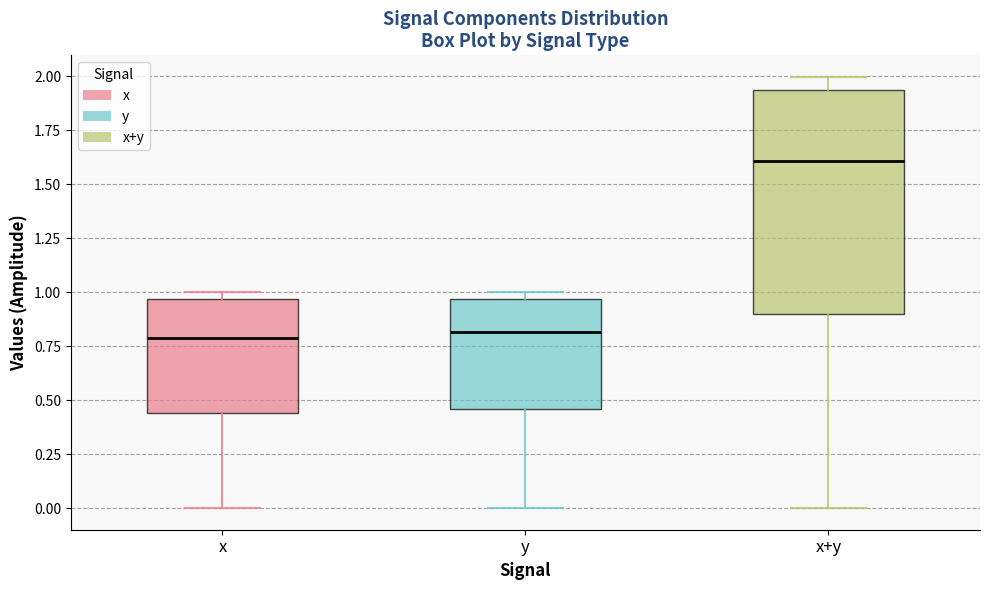

Reading left to right, transcribe this box plot: for each box, give where its median line is, the range the box spans, and where its two whiskers end, as read against the y-axis. The values are not printed on the chart, so give them approximately, as read against the axis.

x: median 0.80, box 0.45 to 0.95, whiskers 0.00 to 1.00
y: median 0.80, box 0.45 to 0.95, whiskers 0.00 to 1.00
x+y: median 1.60, box 0.90 to 1.95, whiskers 0.00 to 2.00